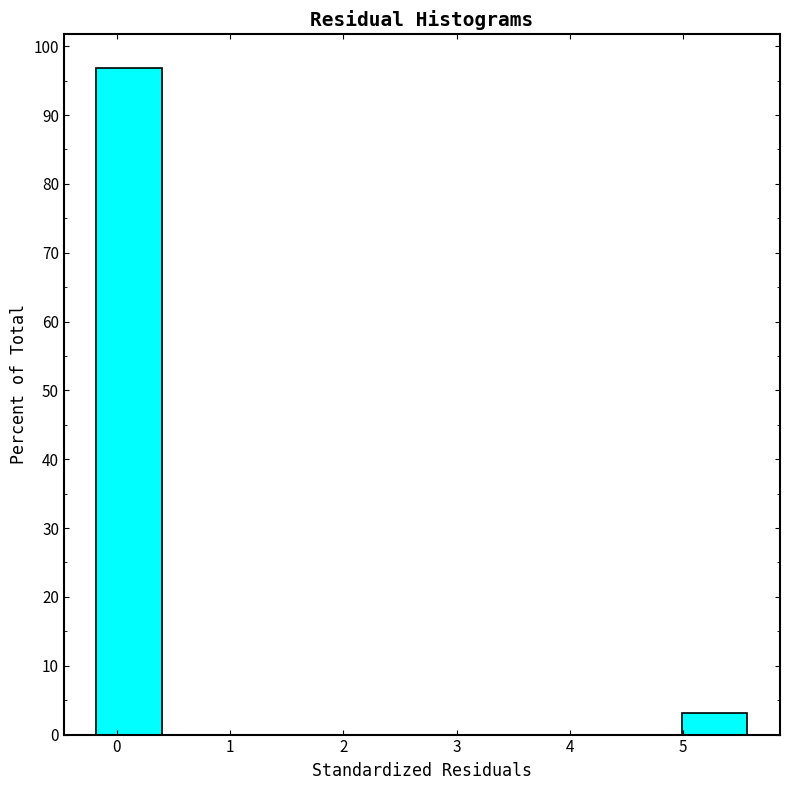

How tall is the bar that spans -0.2 to 0.4 on the x-axis? Neither the bar edges nor the heights are printed on the chart, so give them approximately, as read against the axes.

97